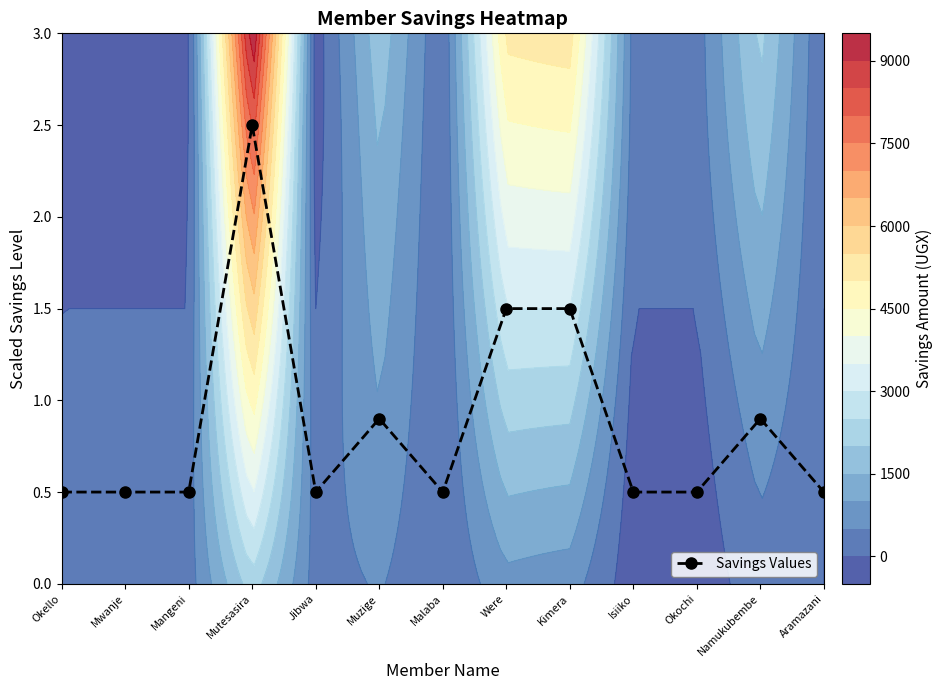

Where is the data nearest to the value 1?

Muzige